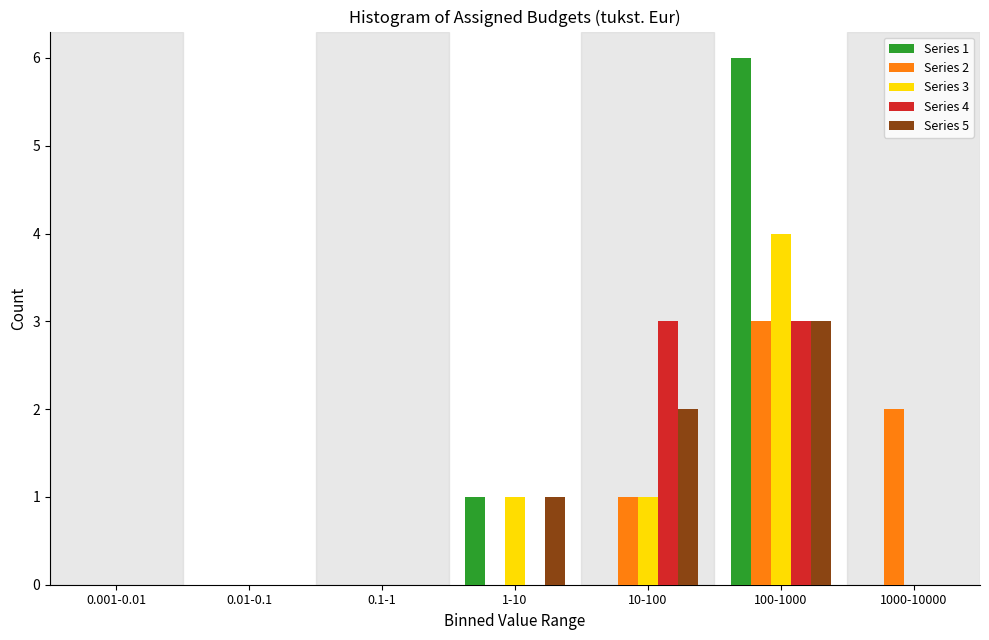

True or false: Series 3 has a value of 0 at 0.1-1.

True